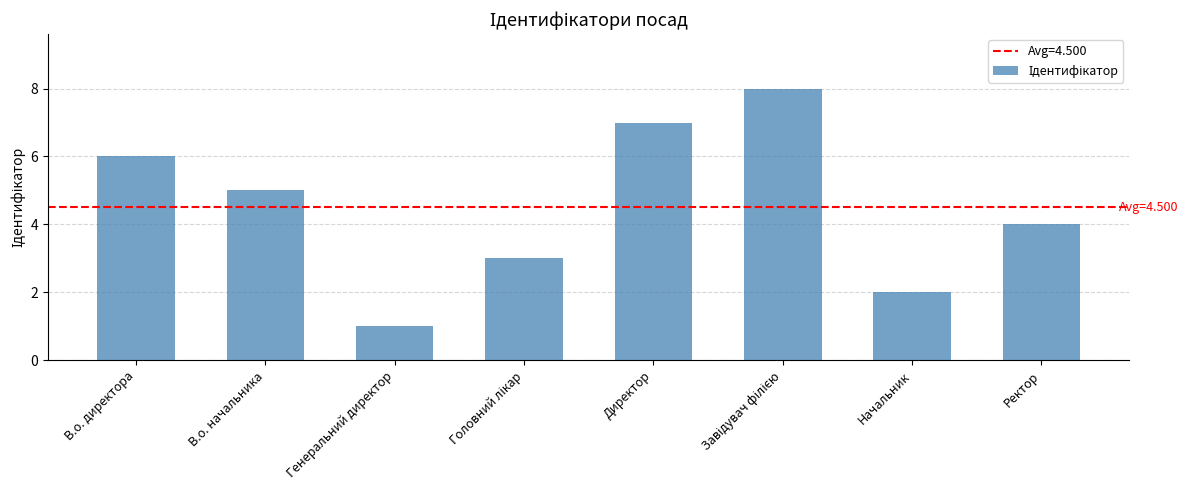

What position from the right is В.о. начальника?

7